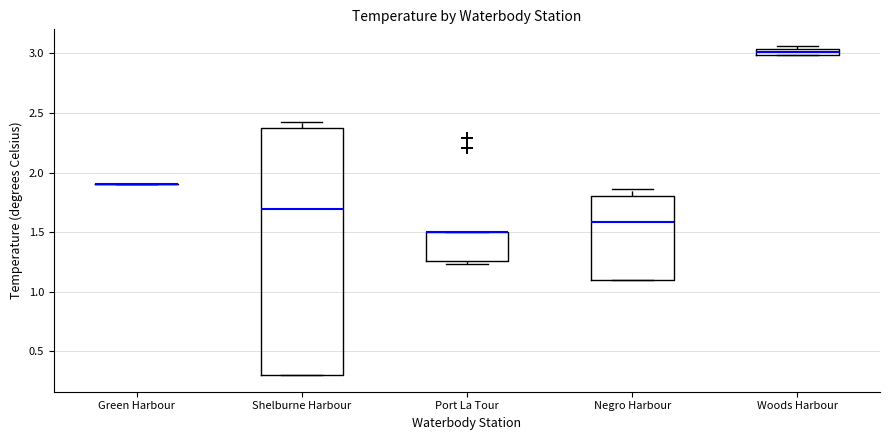

Where does the median line of the box for Negro Harbour sit on the y-axis? The values are not printed on the chart, so give them approximately, as read against the axis.

1.60